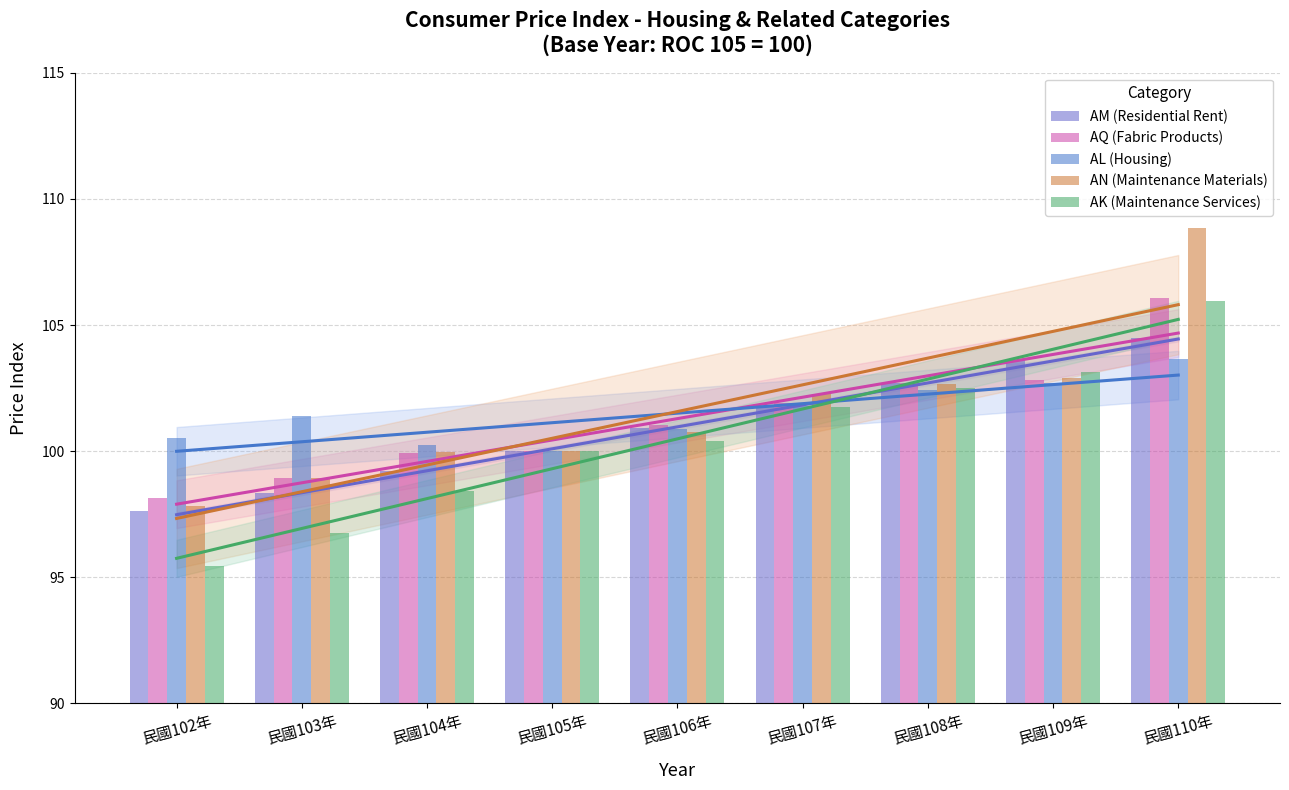

Is it true that AK (Maintenance Services) equals 98.4 at 民國104年?

True